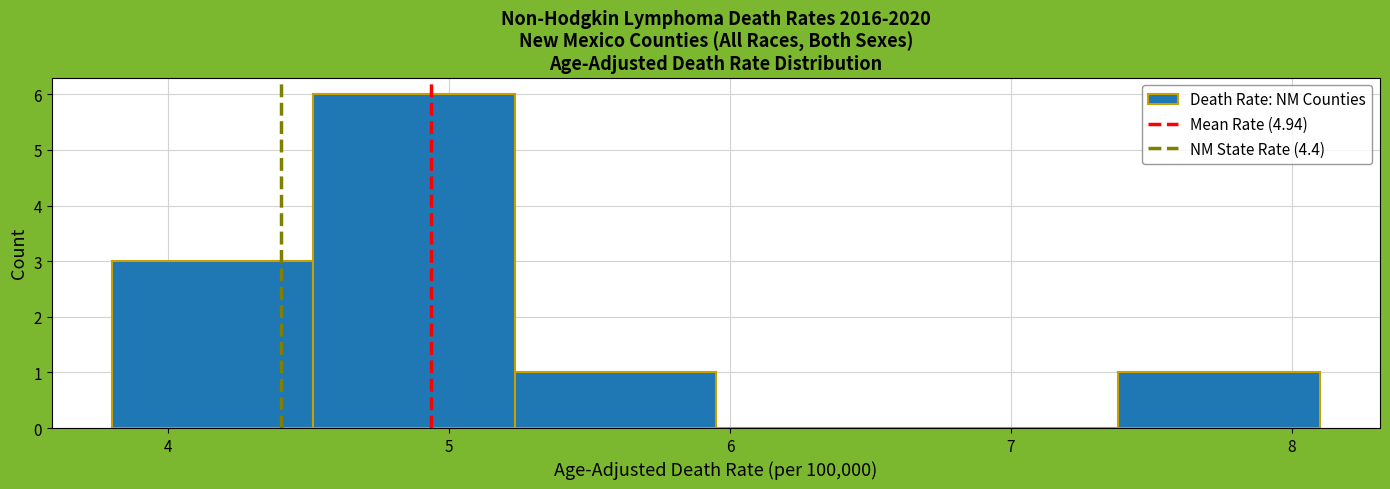

Reading left to right, list every bar in this chart as the range it spans on the x-axis followed by its height. Neither the bar edges nor the heights are printed on the chart, so give them approximately, as read against the axes.

3.8 to 4.5: 3
4.5 to 5.2: 6
5.2 to 6.0: 1
6.0 to 6.7: 0
6.7 to 7.4: 0
7.4 to 8.1: 1